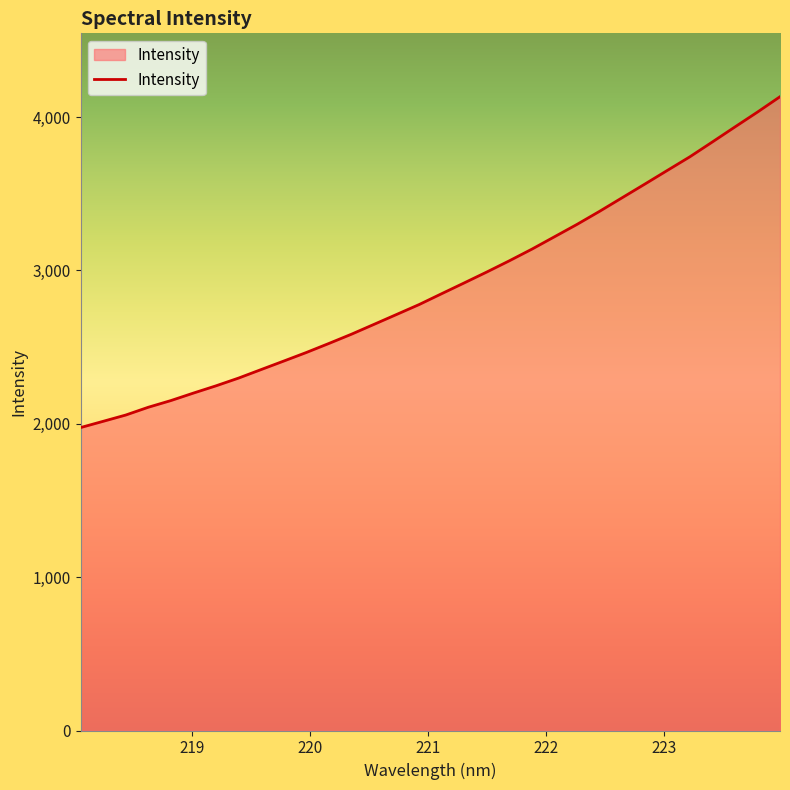

What is the minimum value shown in the chart?

1975.2